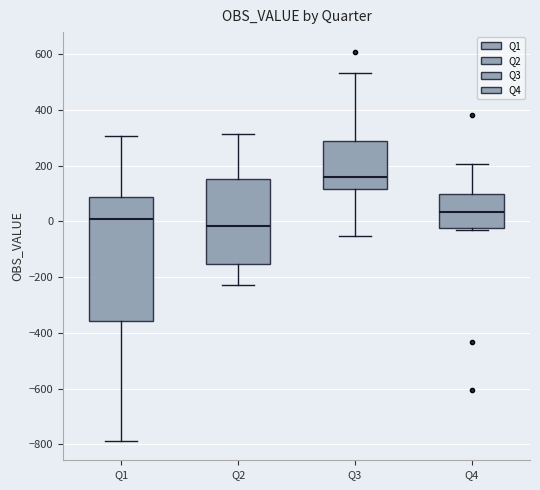

Where does the upper whisker of the box for Q1 end on the y-axis? The values are not printed on the chart, so give them approximately, as read against the axis.

300